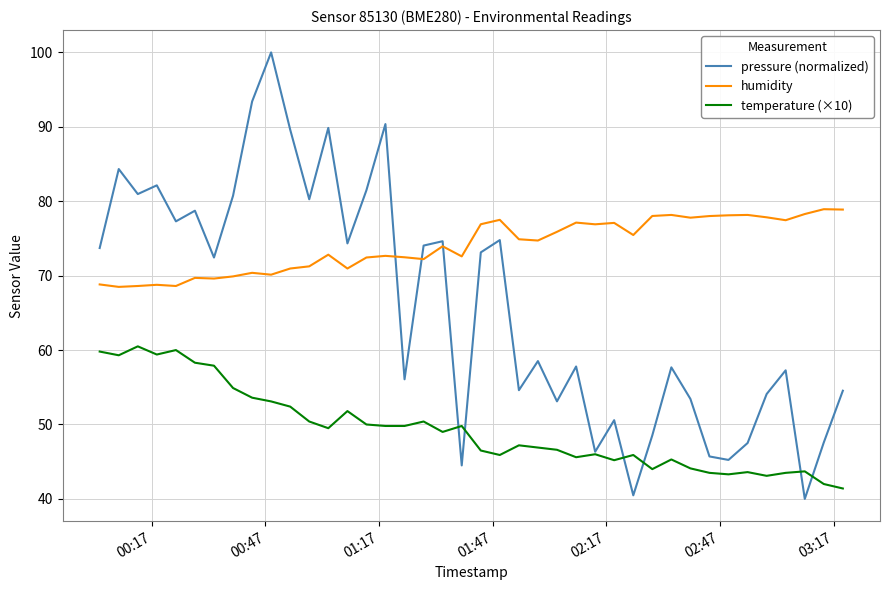

What is the difference between the maximum and minimum values in the pressure (normalized) series?

60.0